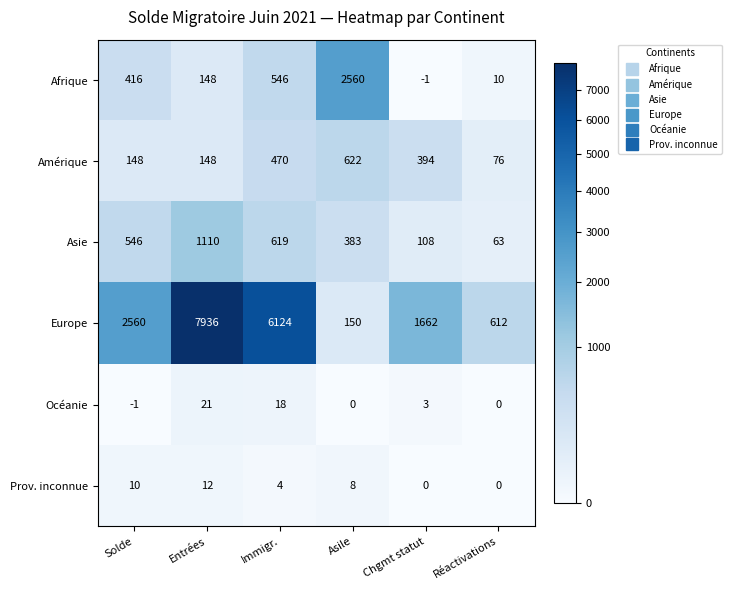

What is the greatest value displayed?

7936